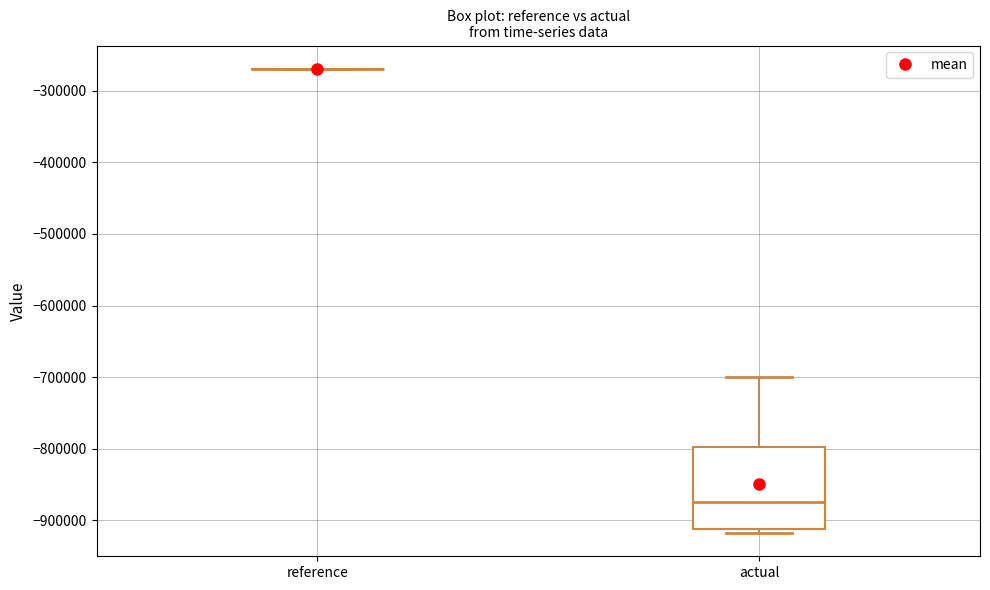

Reading left to right, transcribe this box plot: for each box, give where its median line is, the range the box spans, and where its two whiskers end, as read against the y-axis. The values are not printed on the chart, so give them approximately, as read against the axis.

reference: box collapsed to a line at -270000, whiskers -270000 to -270000
actual: median -870000, box -910000 to -800000, whiskers -920000 to -700000